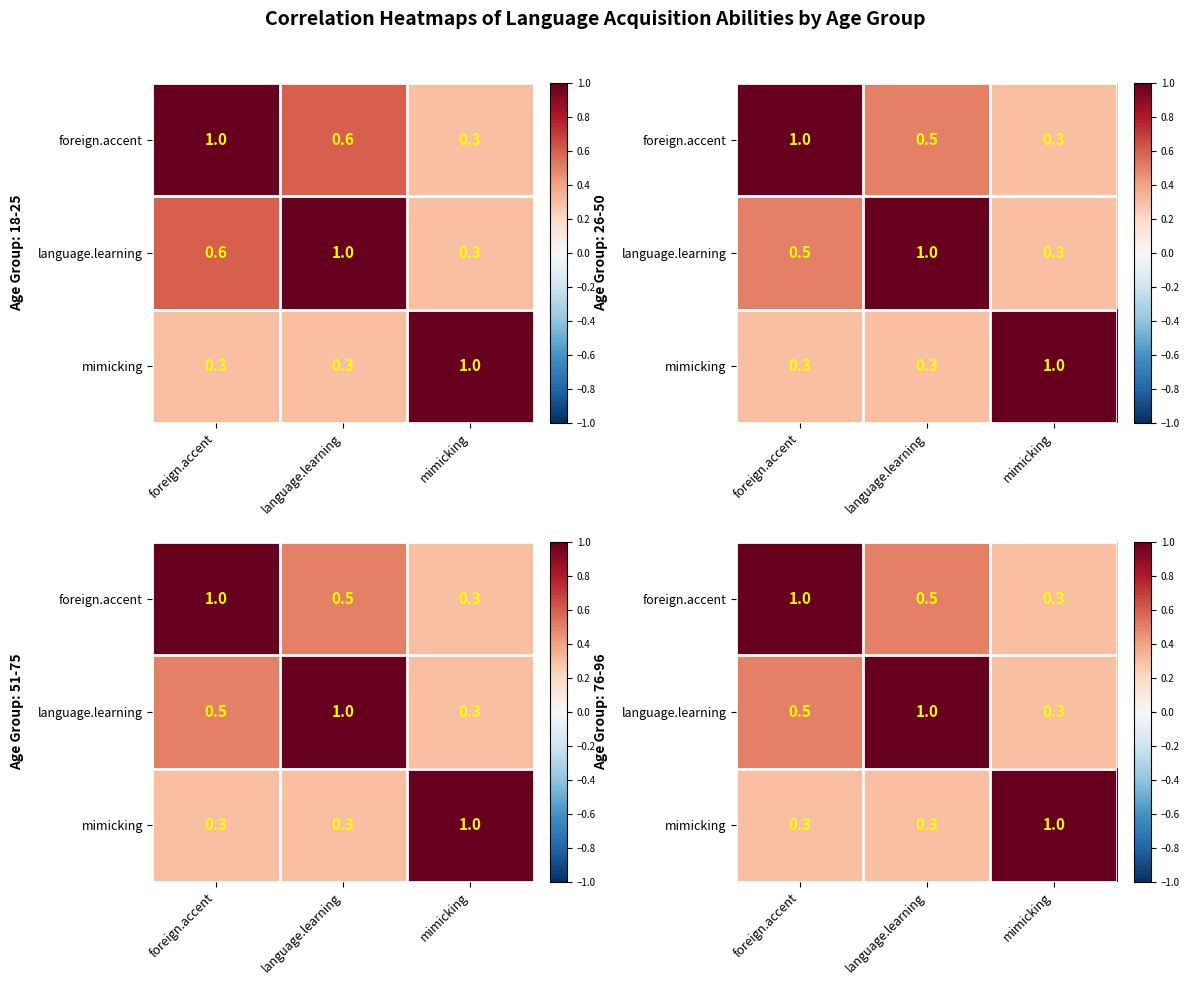

What is the smallest value displayed?

0.3